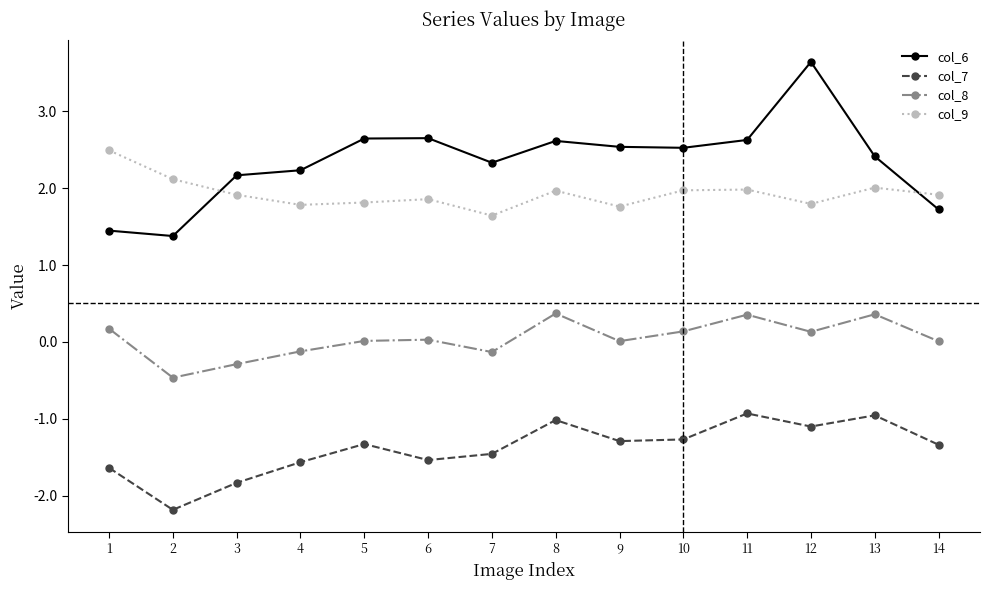

What is the sum of the col_6 values at 6 and 1?

4.1